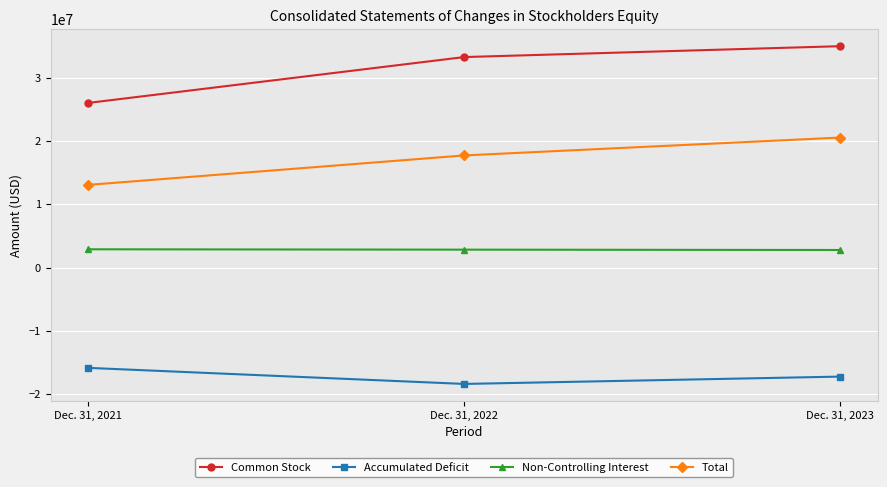

Does the chart have visible grid lines?

Yes